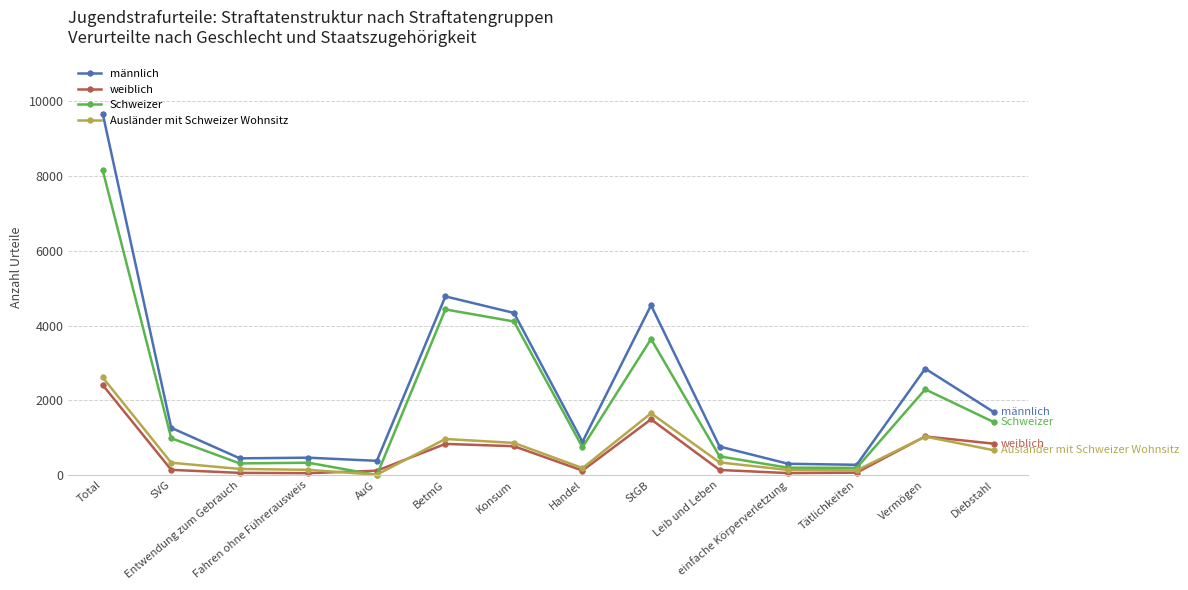

True or false: Ausländer mit Schweizer Wohnsitz and männlich cross at least once.

False